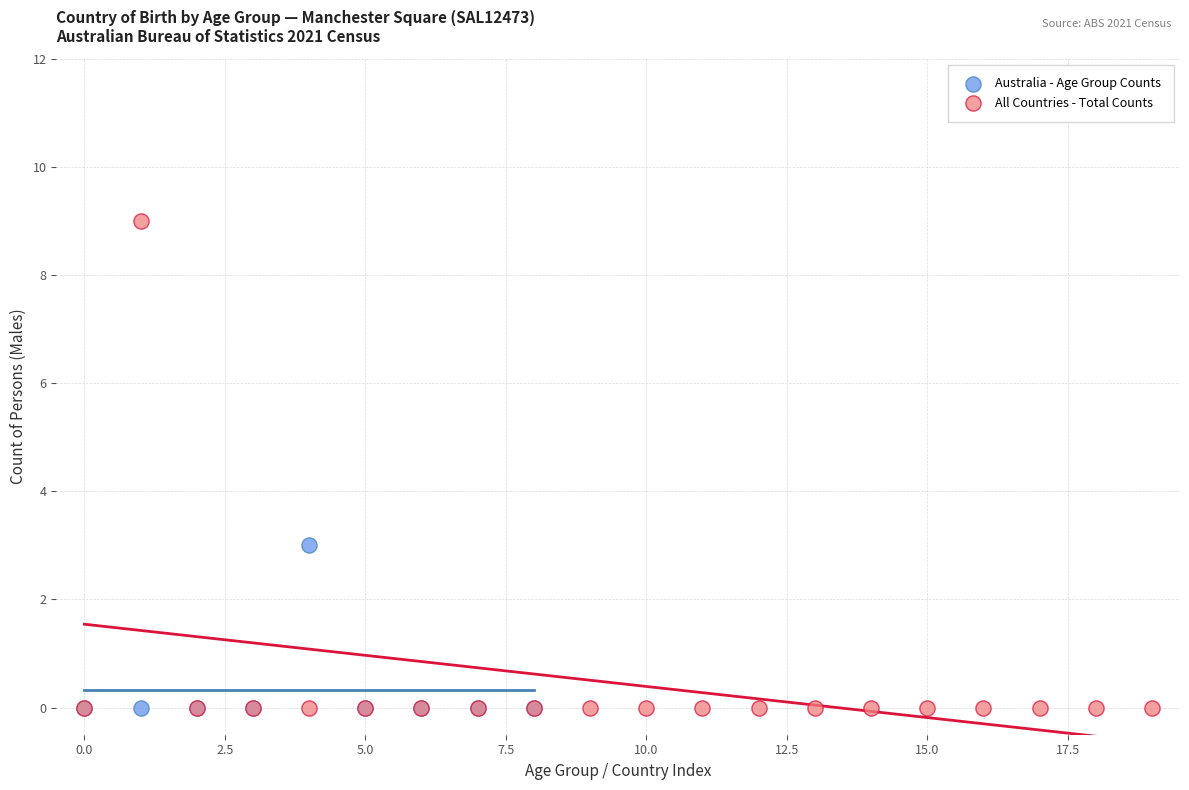

Which series has the largest Y range (max minus min)?

All Countries - Total Counts